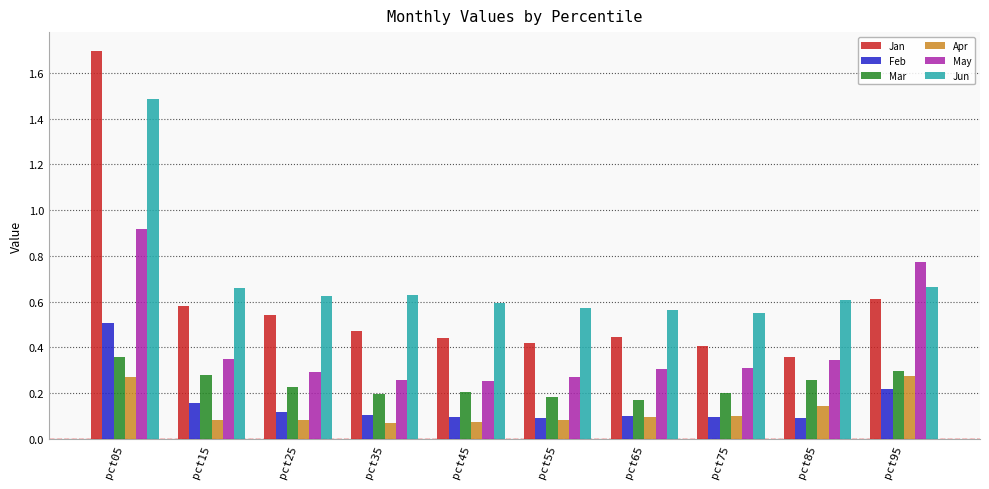

List the series in order of their peak value, lowest first.

Apr, Mar, Feb, May, Jun, Jan